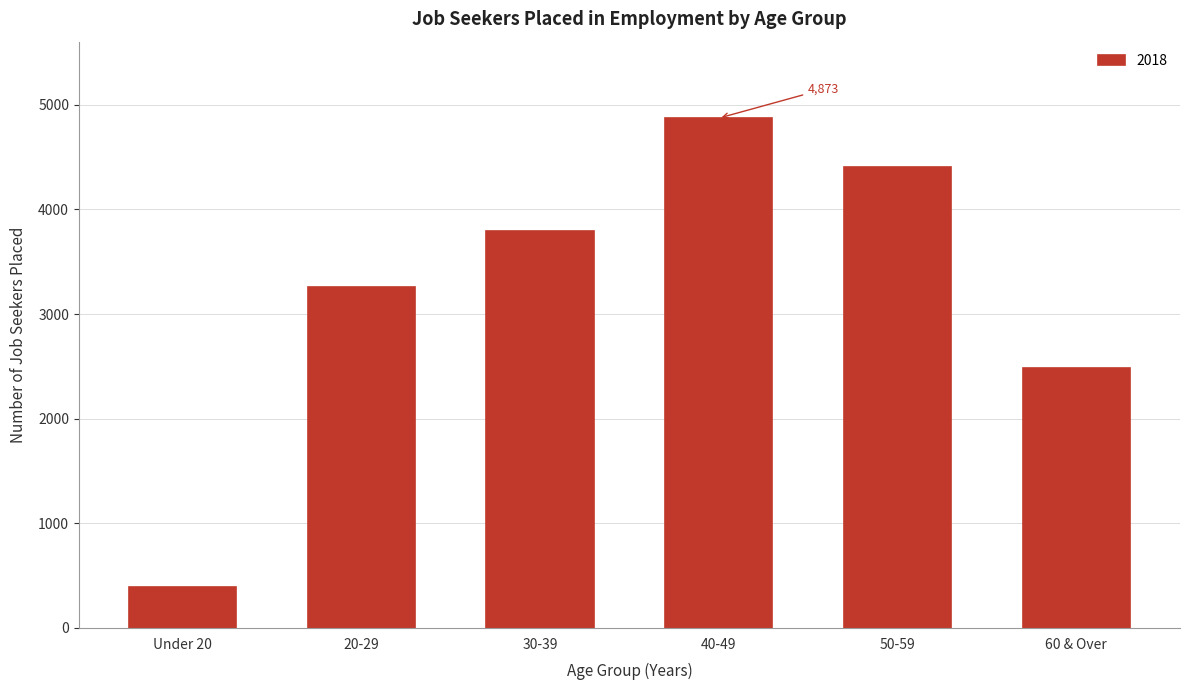

Reading right to left, transcribe all the data shown in this chart.

2484	4405	4873	3797	3262	393